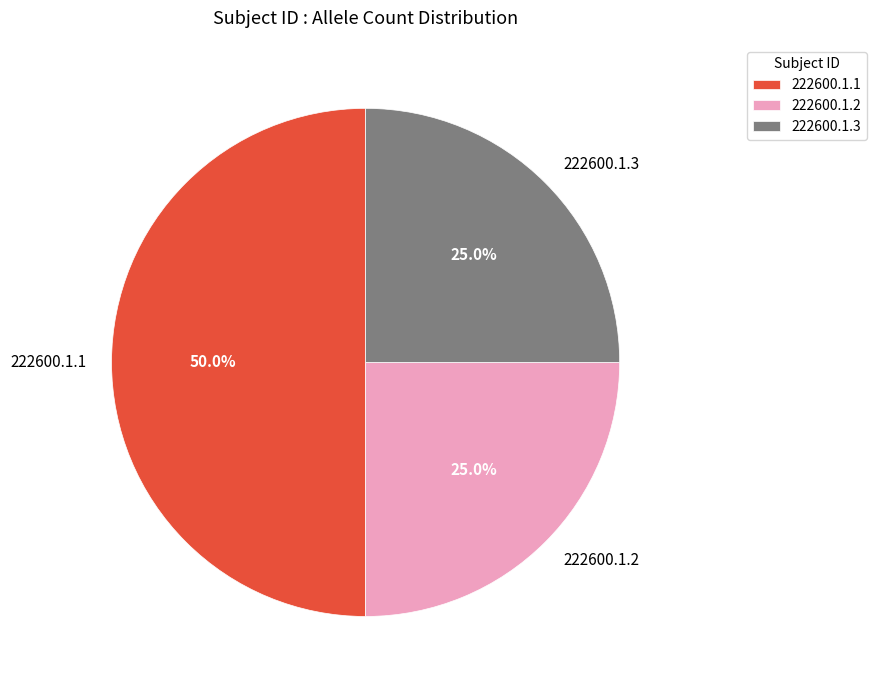

Combined, what portion of the pie is 222600.1.2 and 222600.1.3?

50.0%